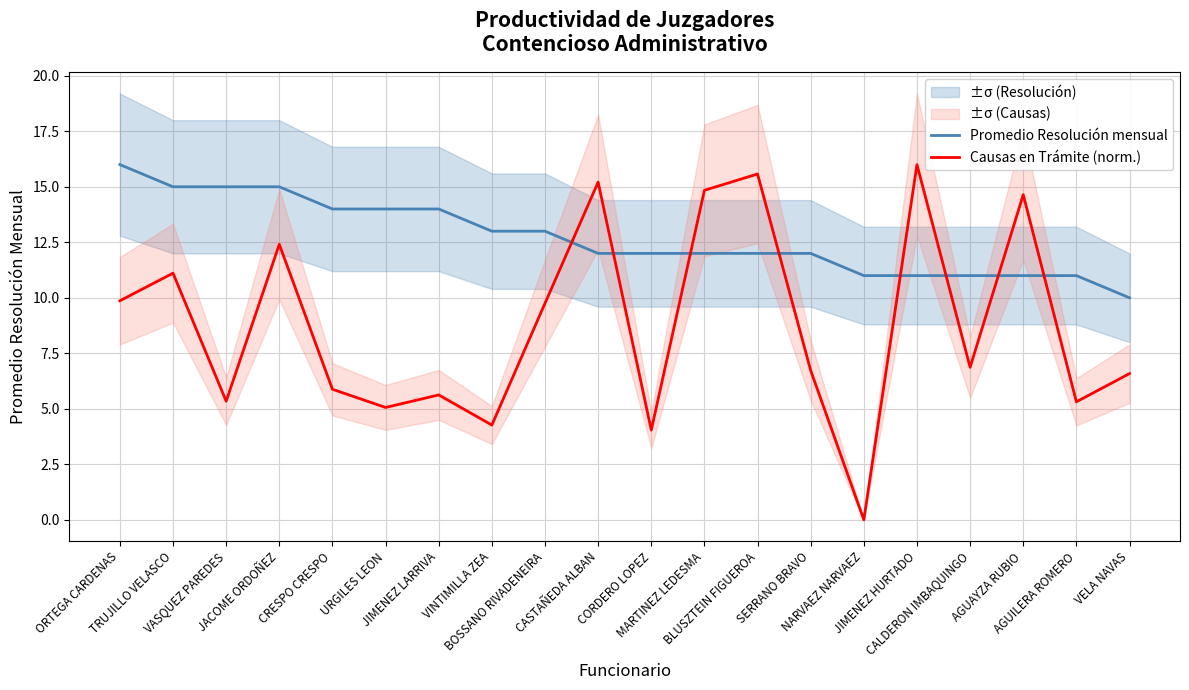

Which series has the largest range (max minus min)?

Causas en Trámite (norm.)